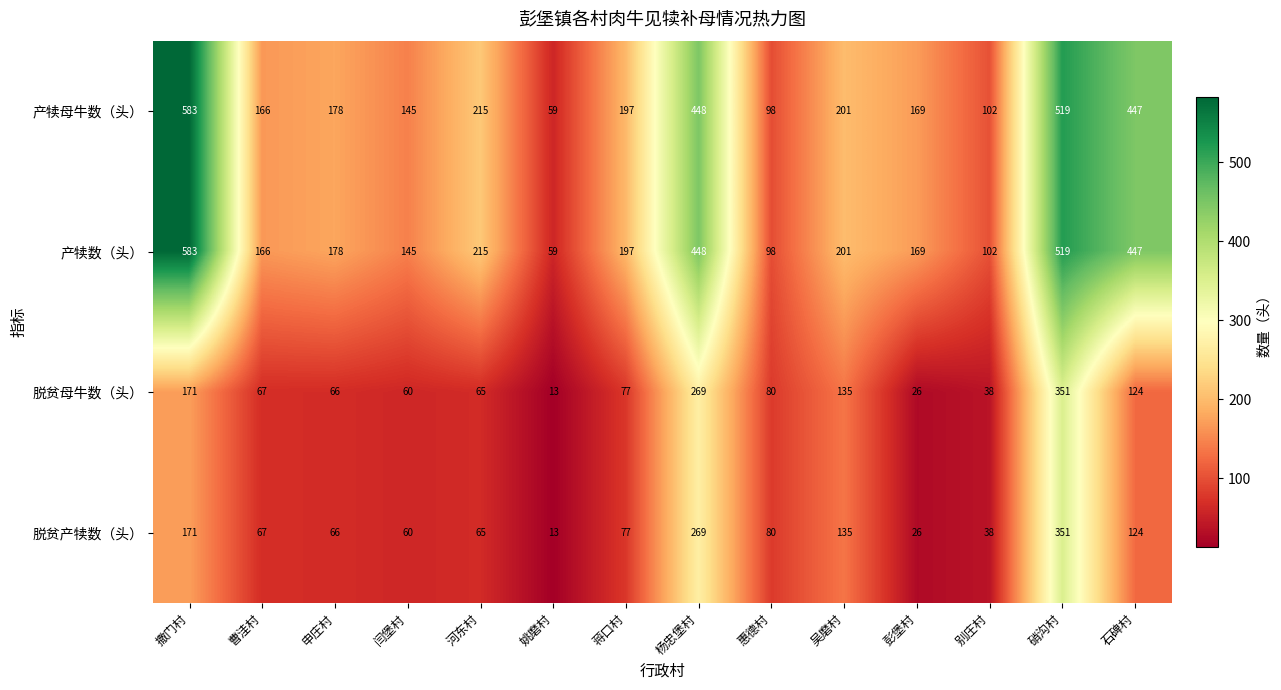

What is the difference between the highest and lowest values at 别庄村?

64